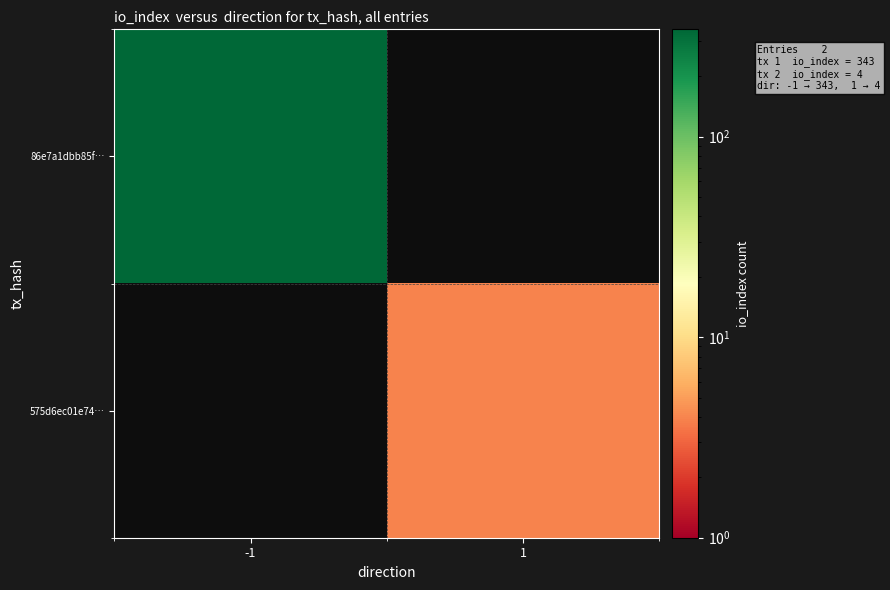

Rank the categories by 575d6ec01e74… value from highest to lowest.

-1, 1